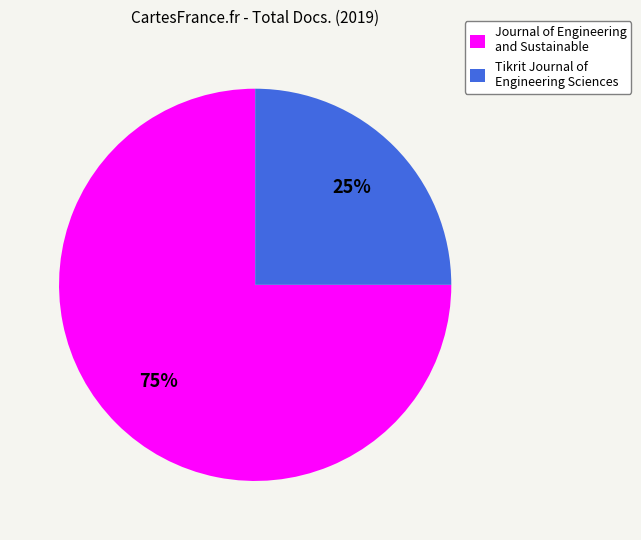

The Journal of Engineering and Sustainable slice represents 75% of the pie. True or false?

True